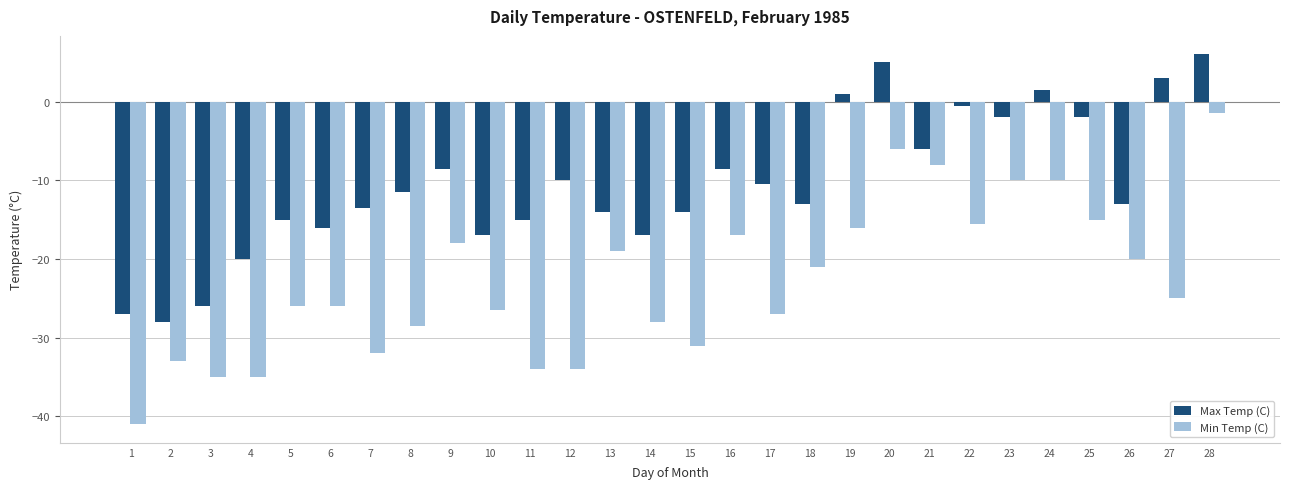

What is the value of the Min Temp (C) bar at the 1st from the left?

-41.0